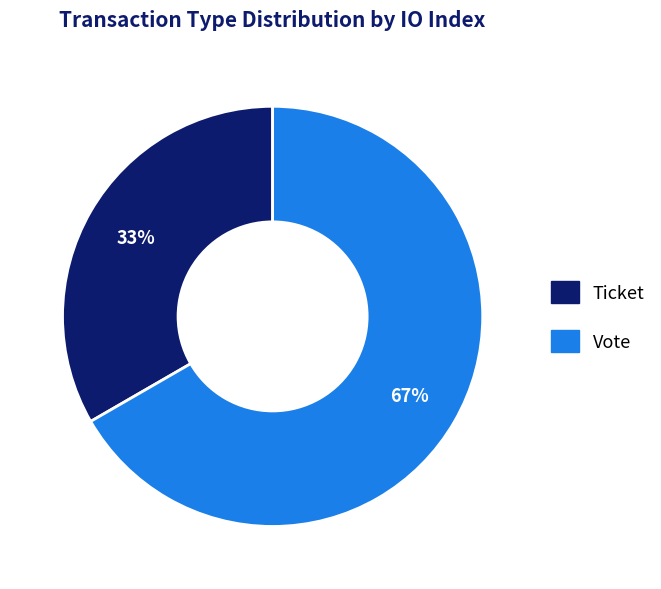

The Ticket slice represents 43% of the pie. True or false?

False